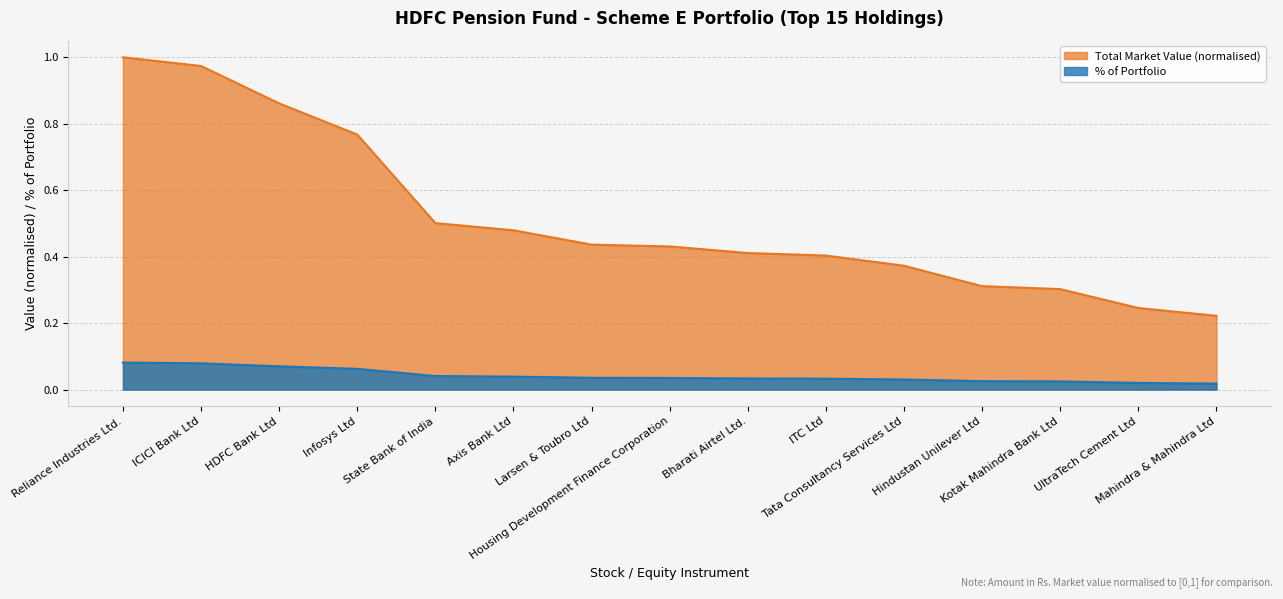

True or false: % of Portfolio has a value of 1.5 at HDFC Bank Ltd.

False